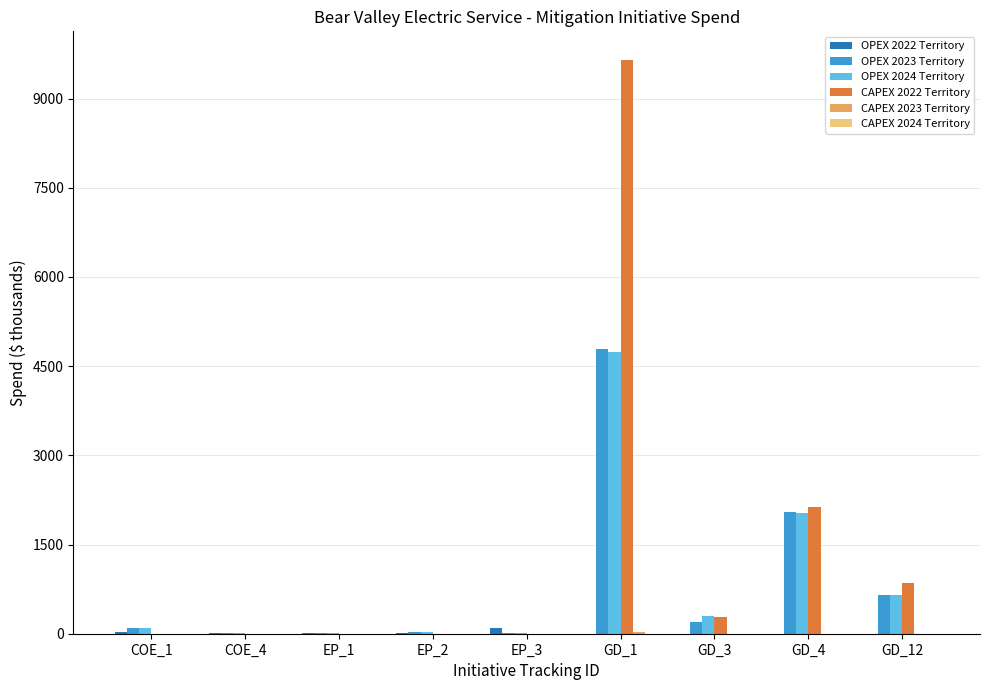

Which label corresponds to the largest value in the chart?

GD_1